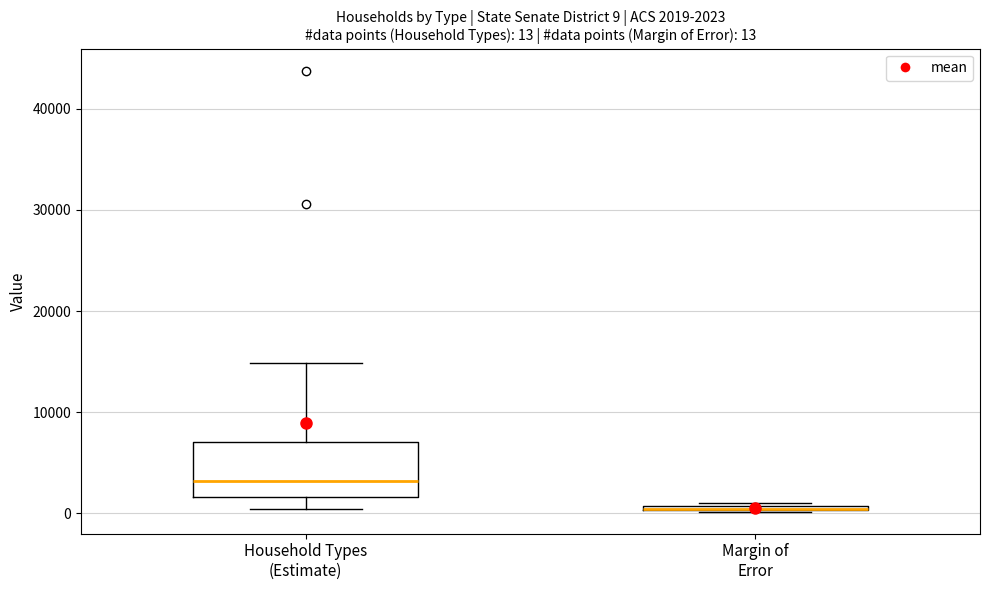

Which box is the tallest, from its lower edge to its upper edge?

Household Types (Estimate)